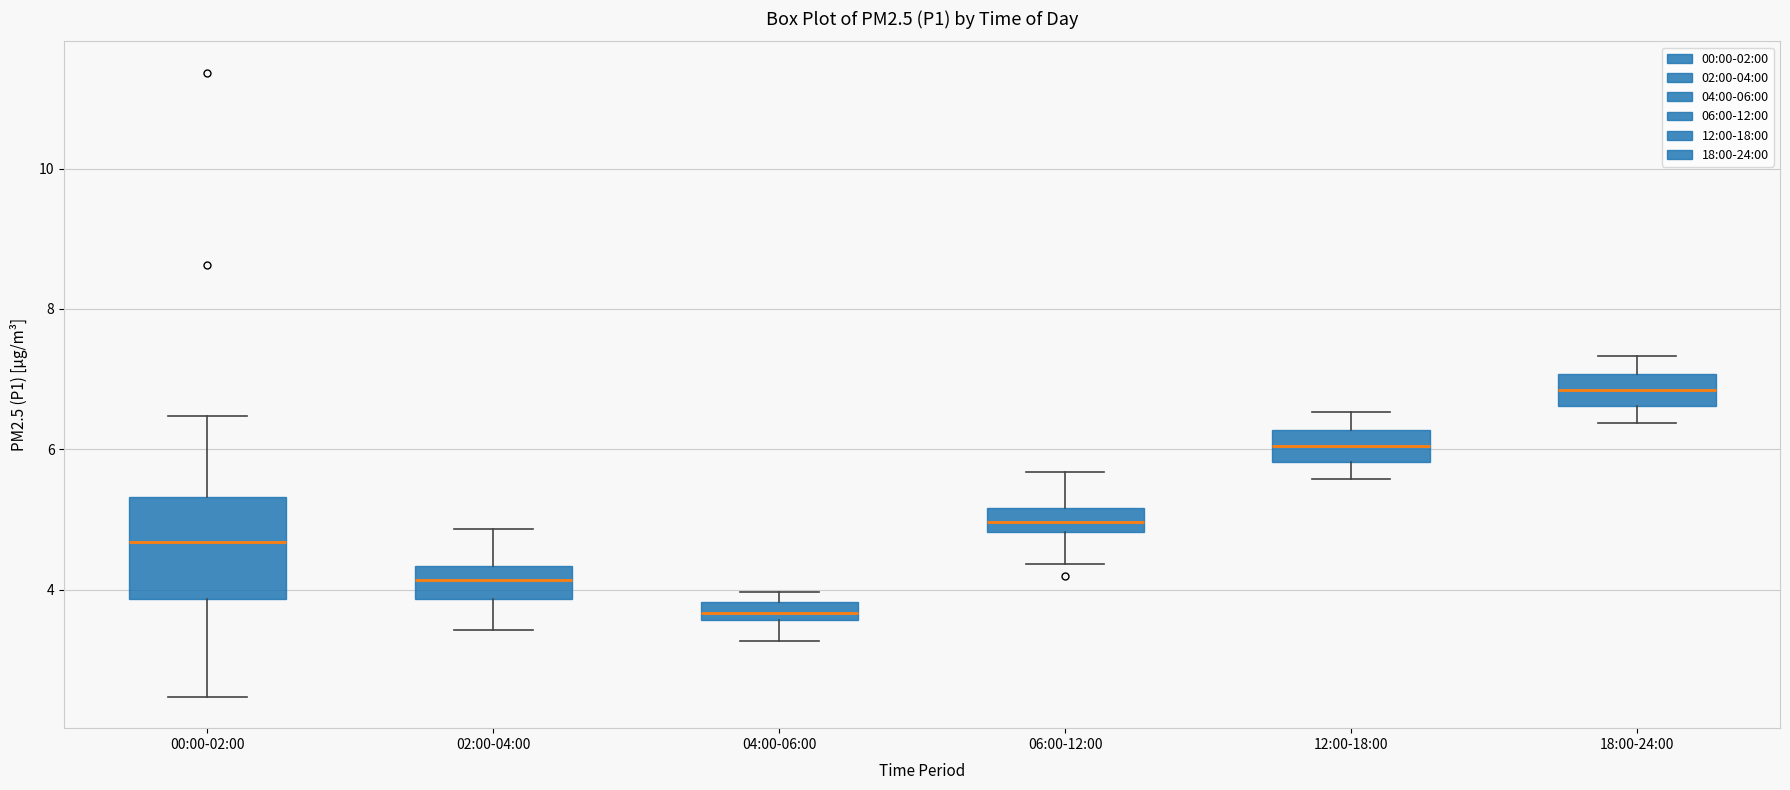

Which box is the tallest, from its lower edge to its upper edge?

00:00-02:00